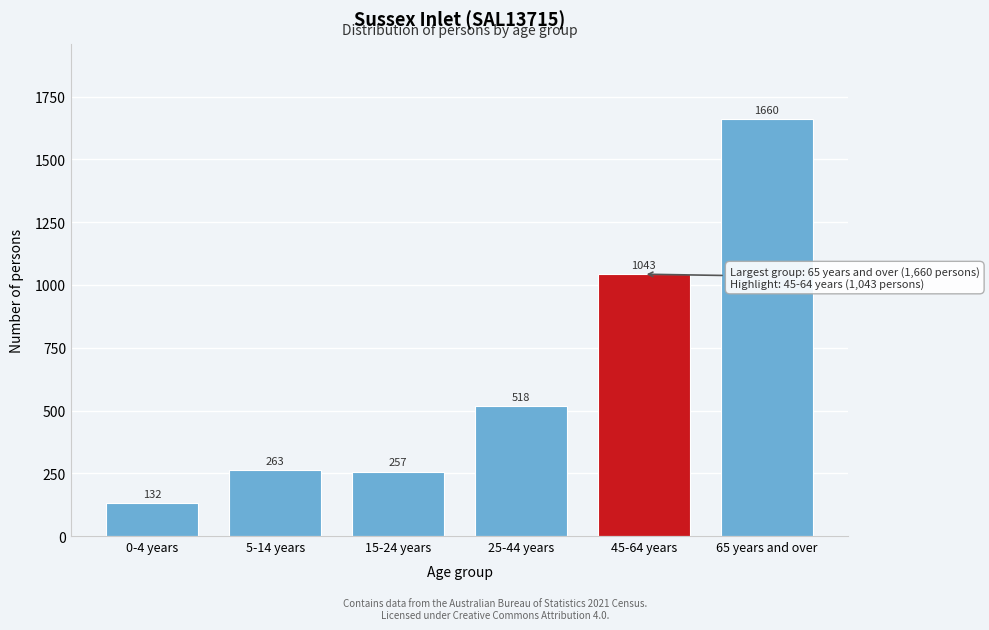

Reading left to right, what are all the values shown in this chart?

132	263	257	518	1043	1660